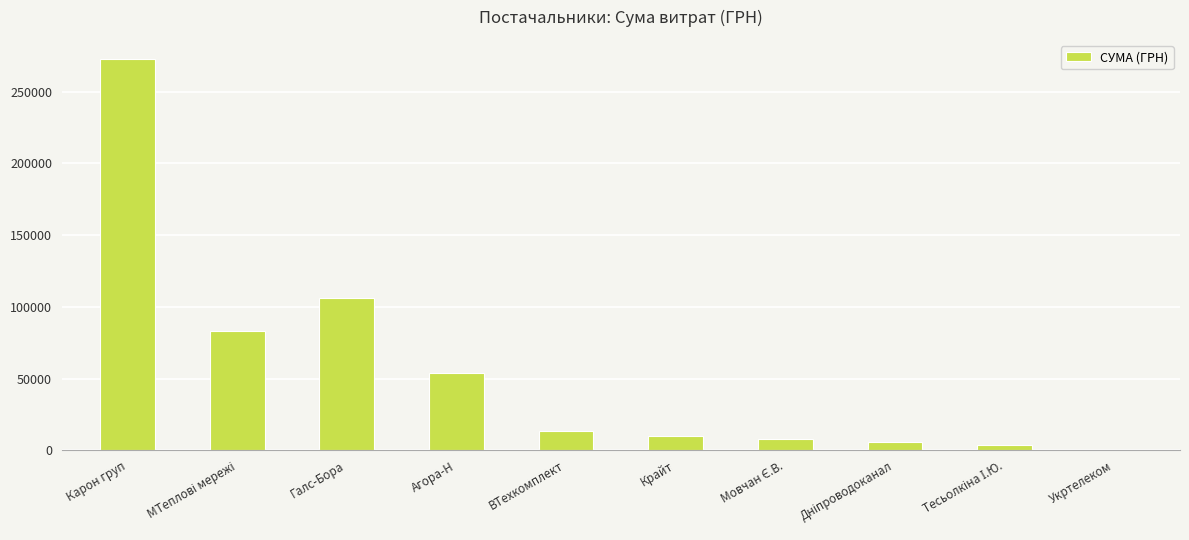

True or false: the data shows 13470.0 at ВТехкомплект.

True